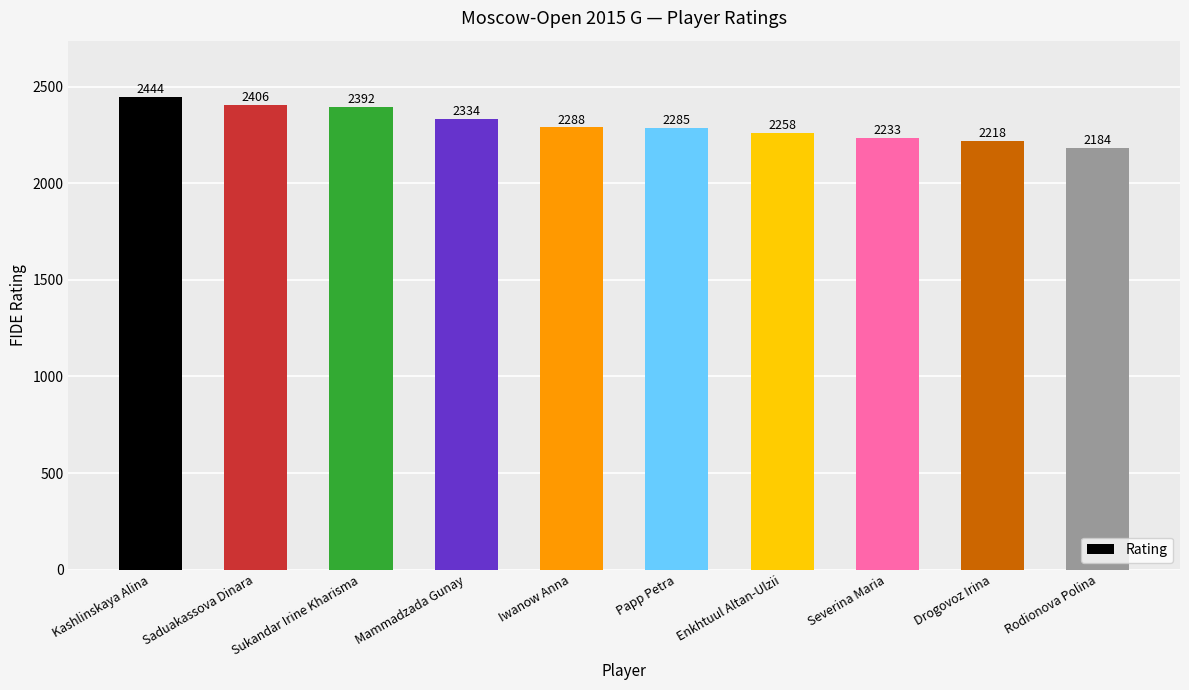

Reading right to left, what are all the values shown in this chart?

Rodionova Polina=2184	Drogovoz Irina=2218	Severina Maria=2233	Enkhtuul Altan-Ulzii=2258	Papp Petra=2285	Iwanow Anna=2288	Mammadzada Gunay=2334	Sukandar Irine Kharisma=2392	Saduakassova Dinara=2406	Kashlinskaya Alina=2444